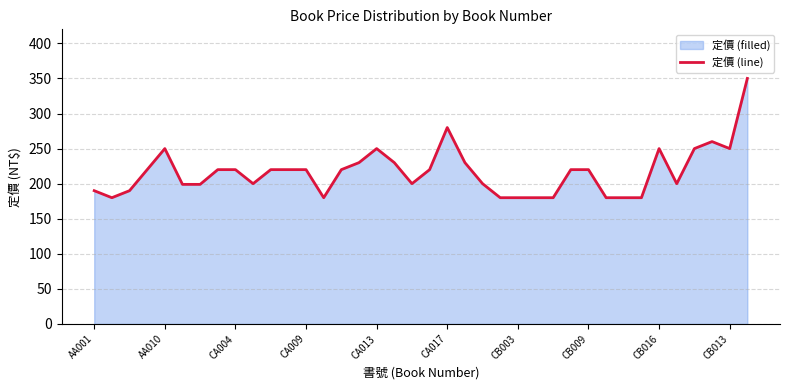

What is the maximum value shown in the chart?

350